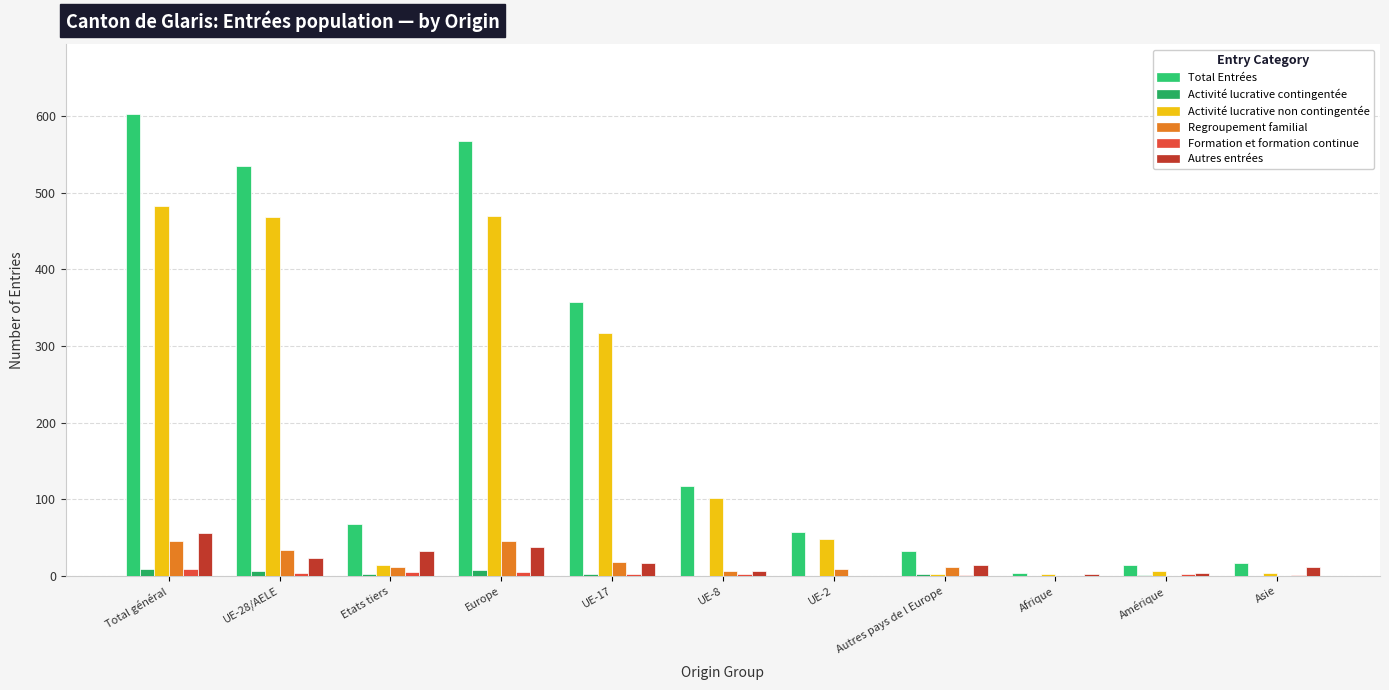

Count the number of categories in the chart.

11